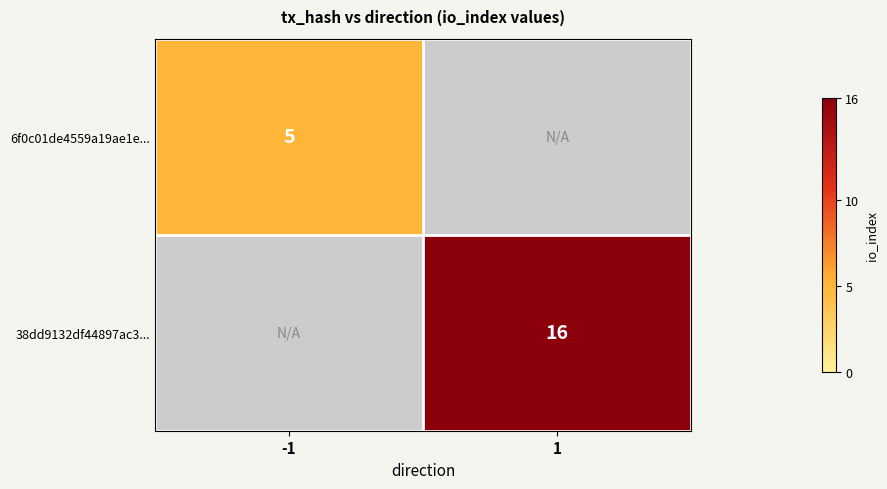

The 6f0c01de4559a19ae1e... series shows 5 at -1. True or false?

True